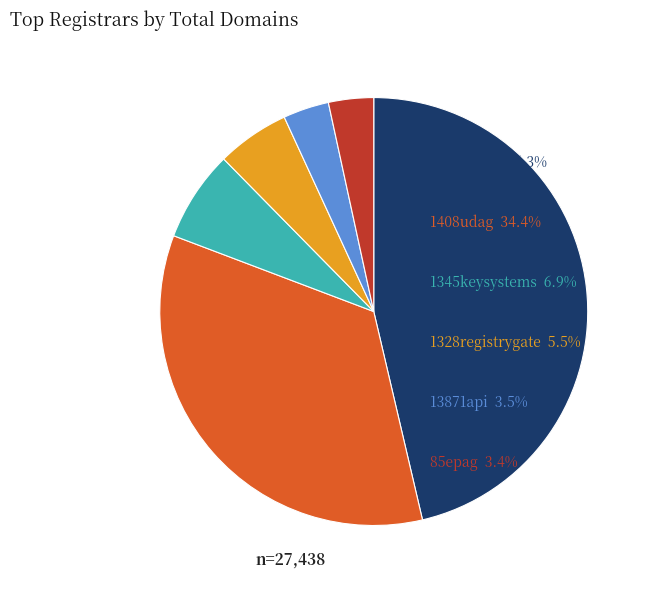

Count the number of slices in the pie.

6